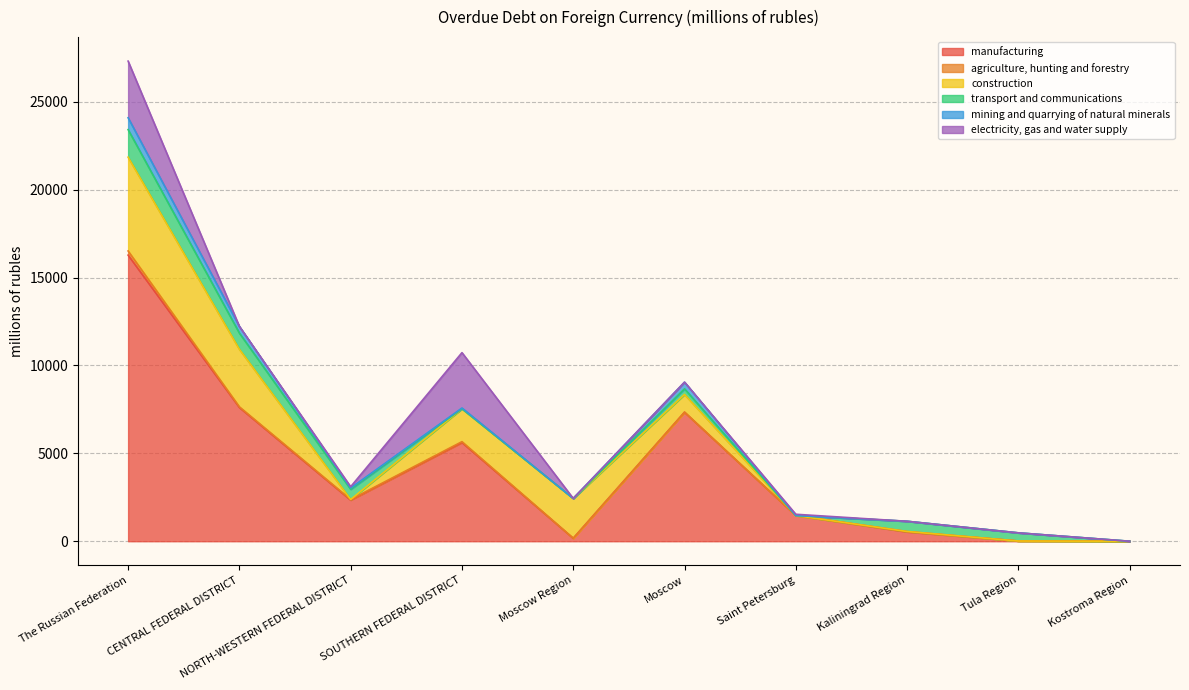

What is the difference between the construction values at CENTRAL FEDERAL DISTRICT and Saint Petersburg?

3271